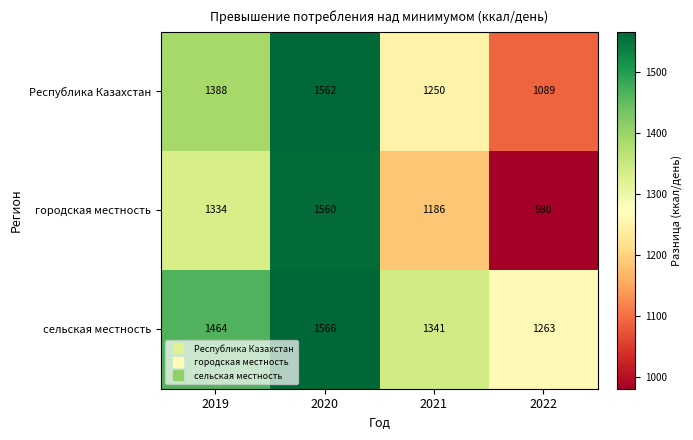

What is the difference between the сельская местность values at 2022 and 2019?

201